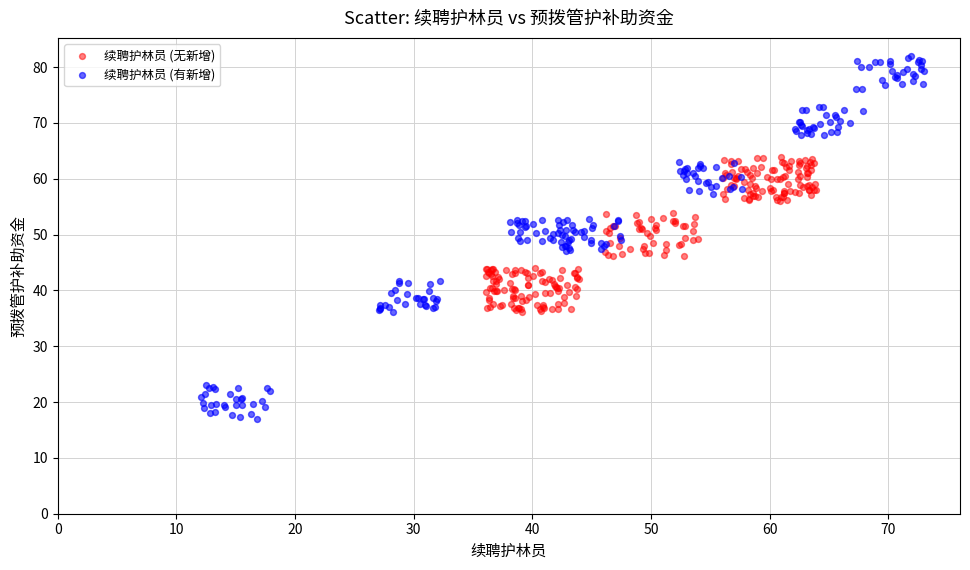

Which series has the largest Y range (max minus min)?

续聘护林员 (有新增)